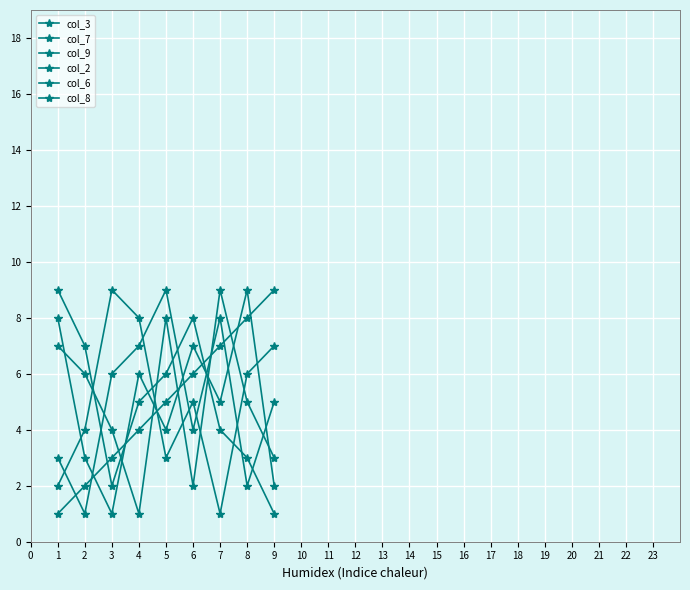

Rank the series at 4 from lowest to highest value.

col_7, col_2, col_6, col_8, col_9, col_3